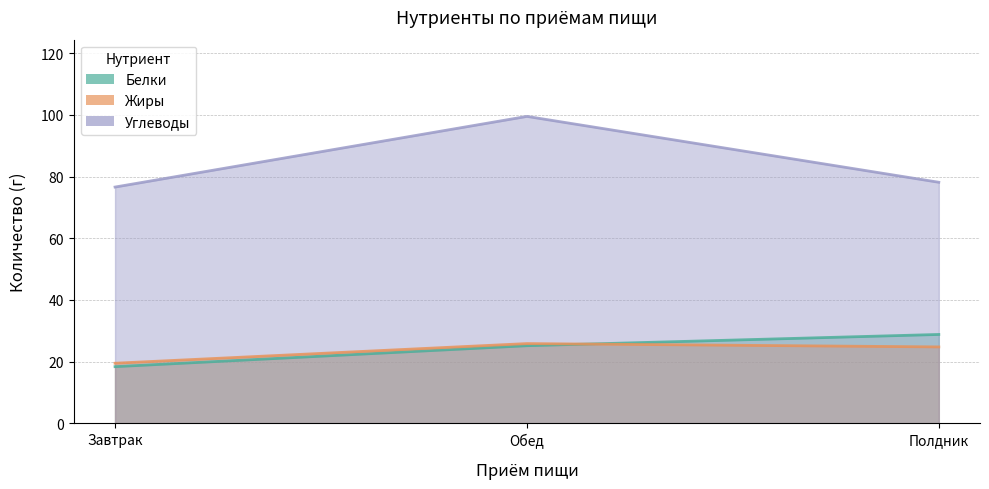

The value of Углеводы at Полдник is 135.3. True or false?

False